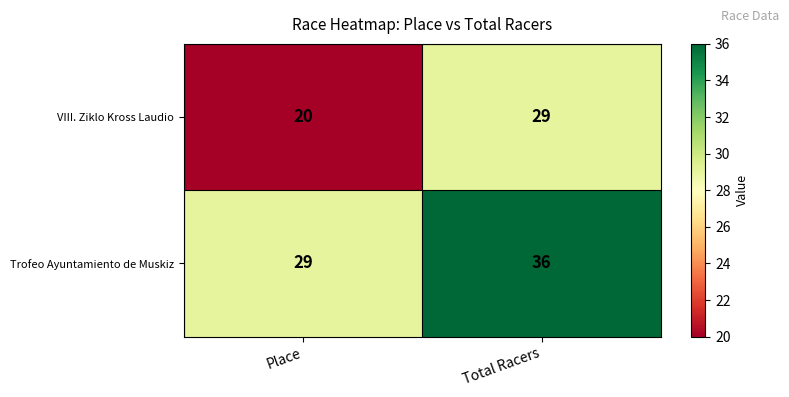

Which series has the widest spread of values?

VIII. Ziklo Kross Laudio